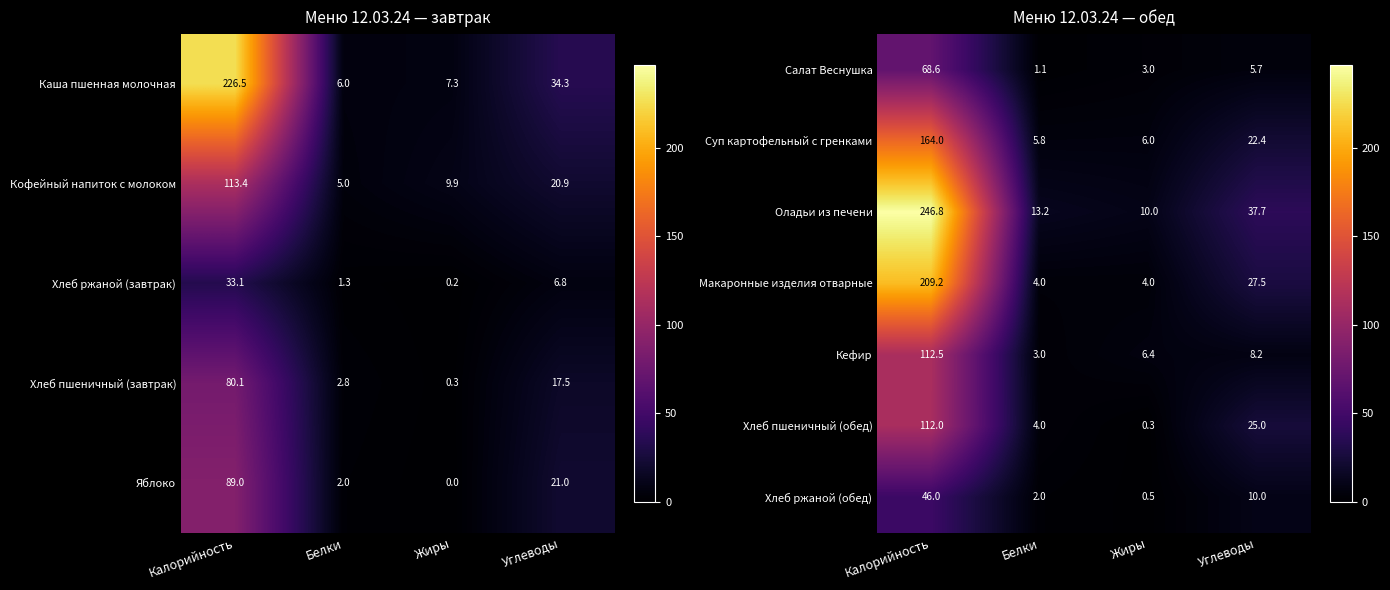

Is the value of Суп картофельный с гренками at Углеводы greater than the value of Кефир at Углеводы?

Yes